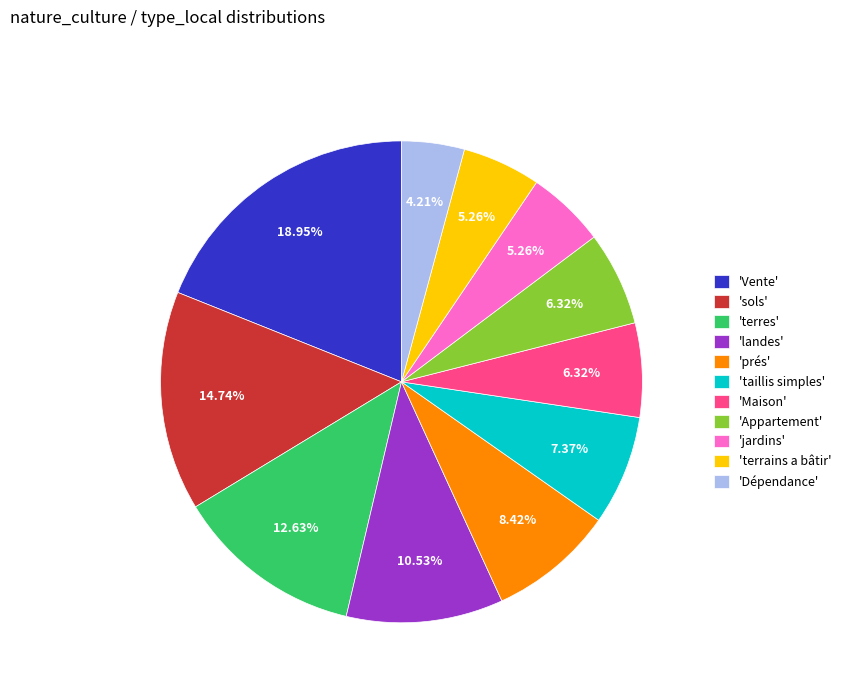

Is there any slice that represents more than half of the pie?

No